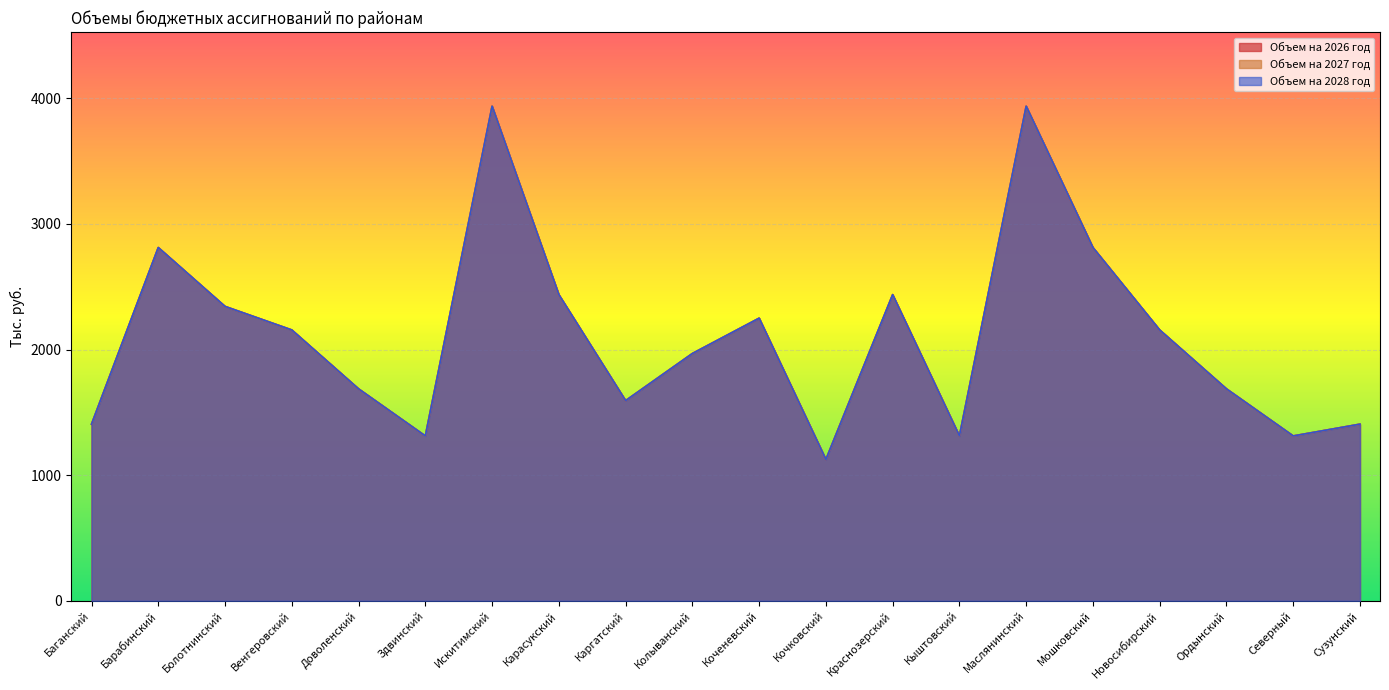

What is the approximate value of Объем на 2027 год at Коченевский?

2249.9